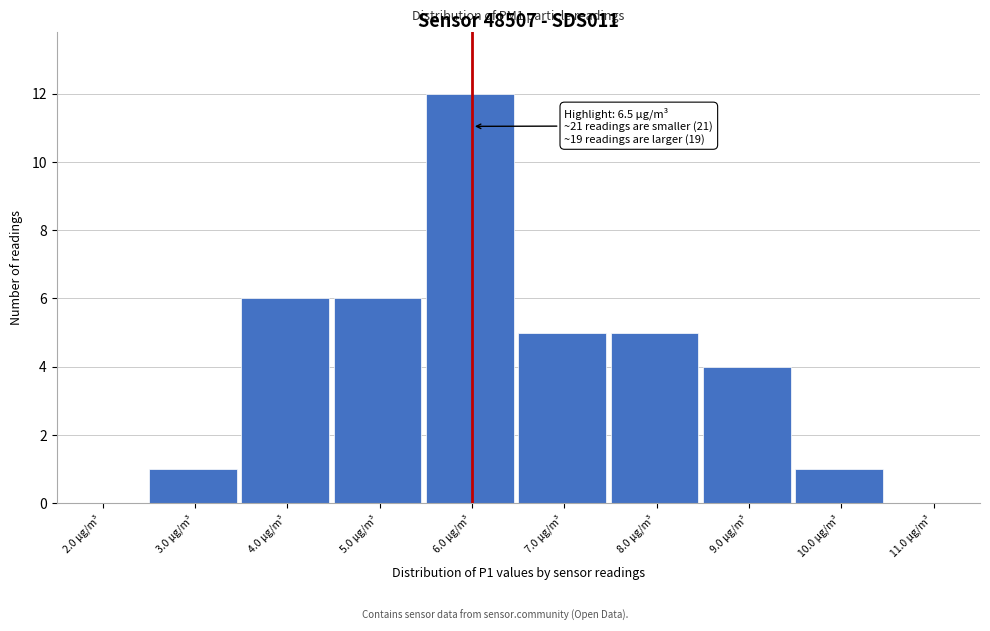

Reading left to right, transcribe all the data shown in this chart.

2.0 µg/m³=0	3.0 µg/m³=1	4.0 µg/m³=6	5.0 µg/m³=6	6.0 µg/m³=12	7.0 µg/m³=5	8.0 µg/m³=5	9.0 µg/m³=4	10.0 µg/m³=1	11.0 µg/m³=0